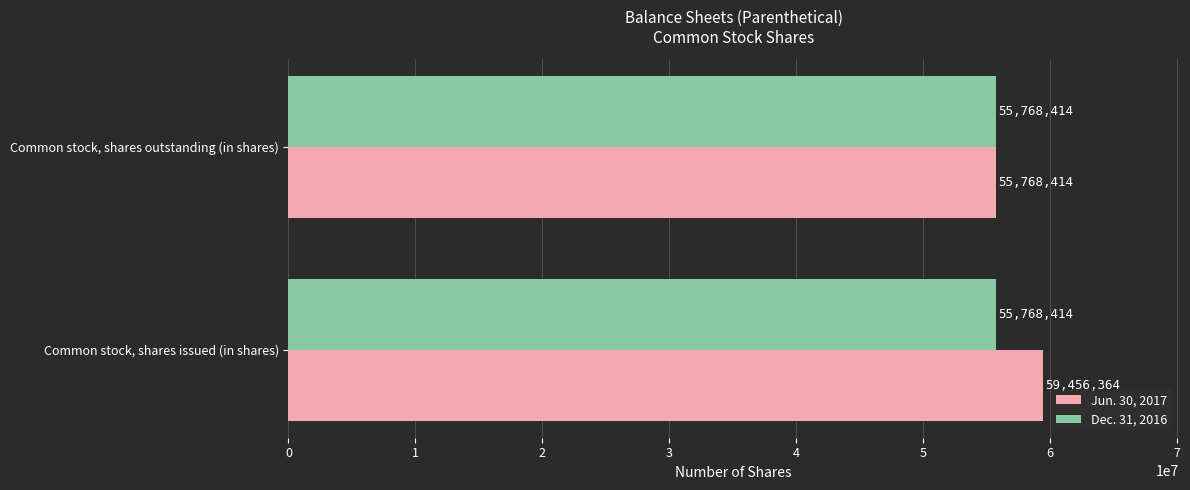

The value of Dec. 31, 2016 at Common stock, shares issued (in shares) is 38802268. True or false?

False